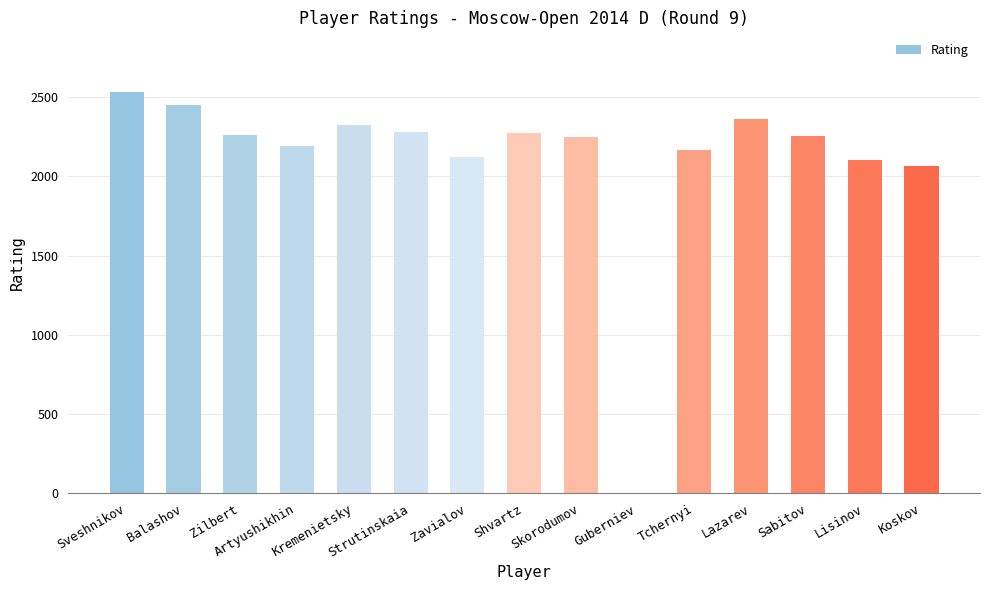

Is it true that the value at Kremenietsky is 2323?

True